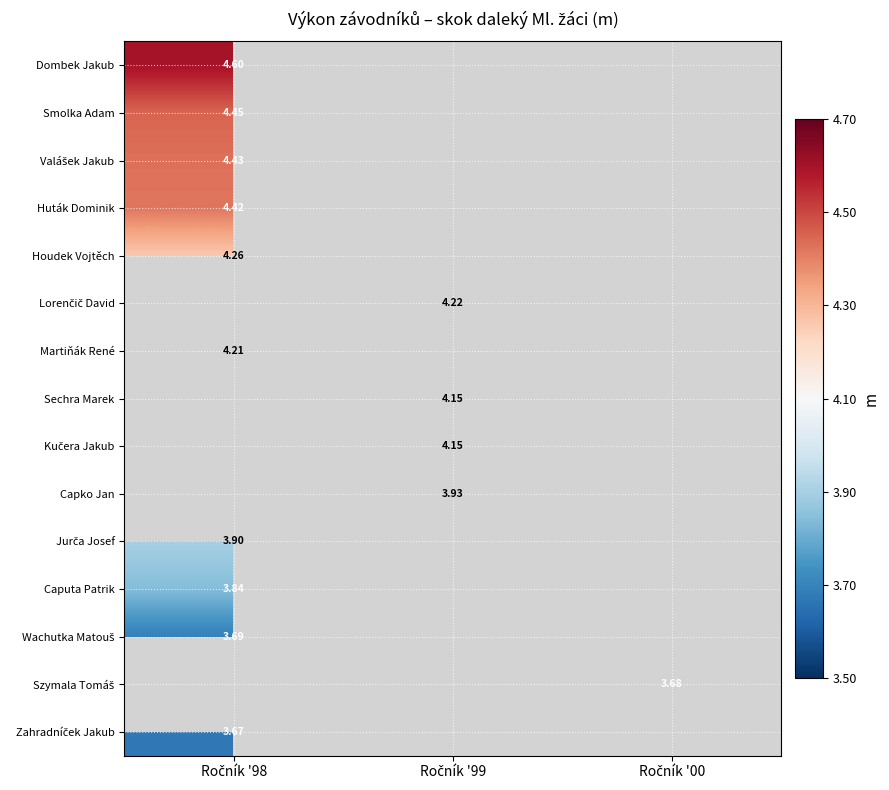

What is the difference between the highest and lowest values at Ročník '98?

0.9